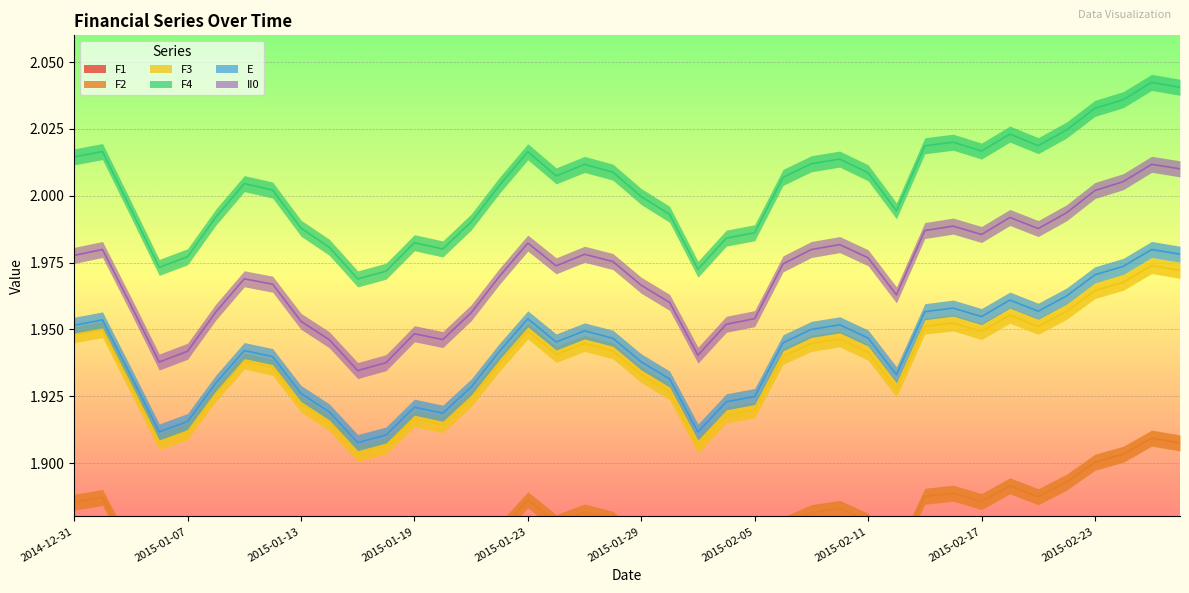

What is the total value across all series at 2015-02-13?

11.6